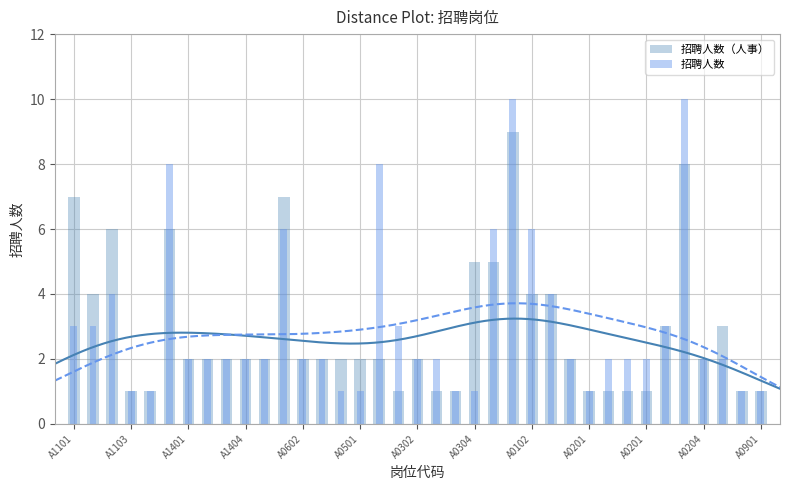

Reading right to left, extract all data points from this chart.

招聘人数（人事）: 1	1	3	2	8	3	1	1	1	1	2	4	4	9	5	5	1	1	2	1	2	2	2	2	2	7	2	2	2	2	2	6	1	1	6	4	7
招聘人数: 1	1	2	2	10	3	2	2	2	1	2	4	6	10	6	1	1	2	2	3	8	1	1	2	2	6	2	2	2	2	2	8	1	1	4	3	3